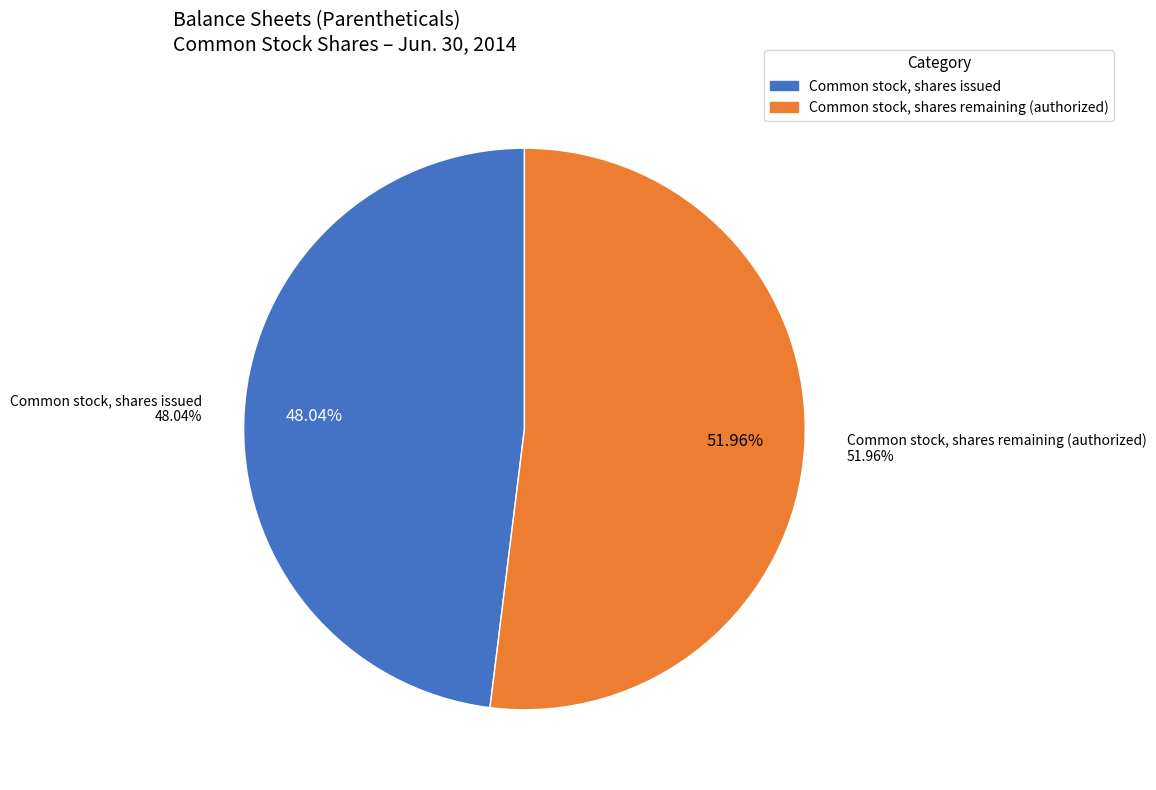

What is the smallest slice in the pie chart?

Common stock, shares issued